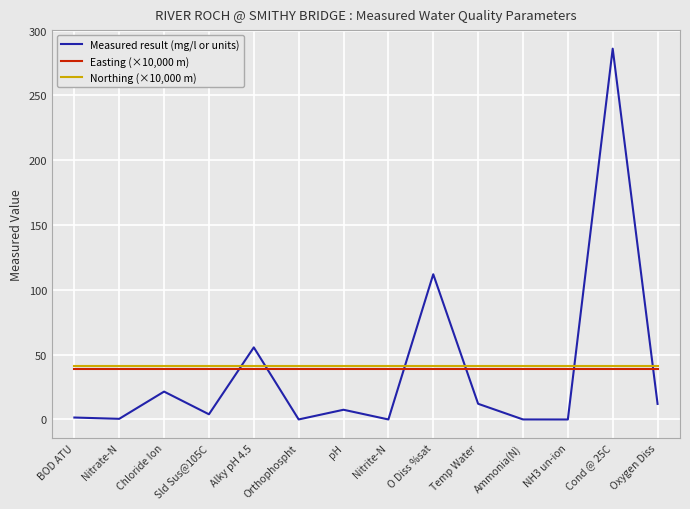

Where is the first local maximum for Measured result (mg/l or units)?

Chloride Ion